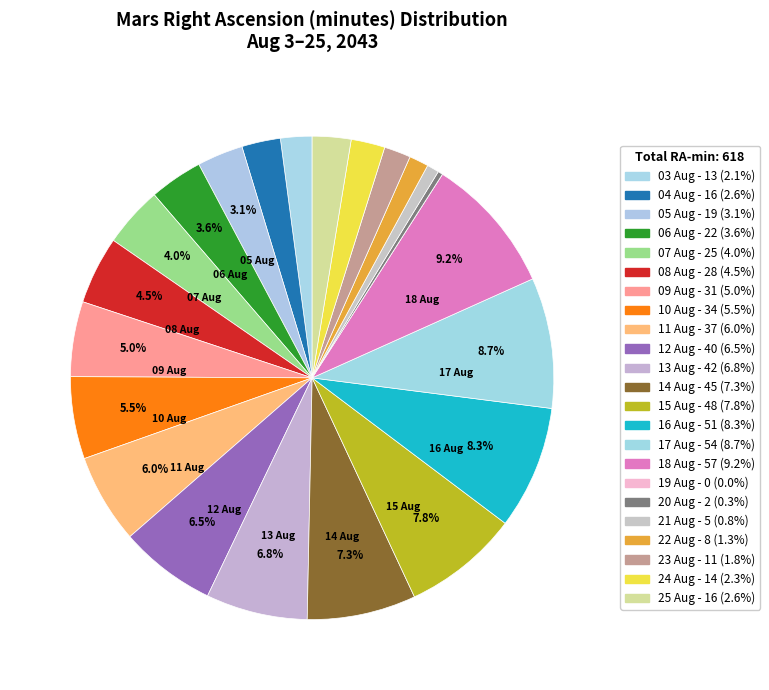

The 23 Aug slice represents 2% of the pie. True or false?

True